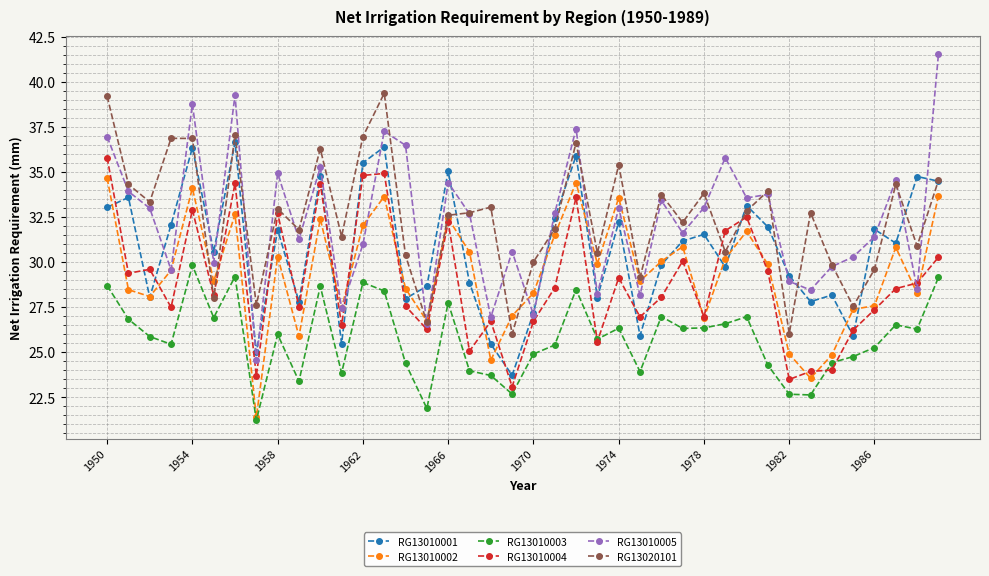

What is the value of the RG13010005 point at the 40th from the left?

41.5